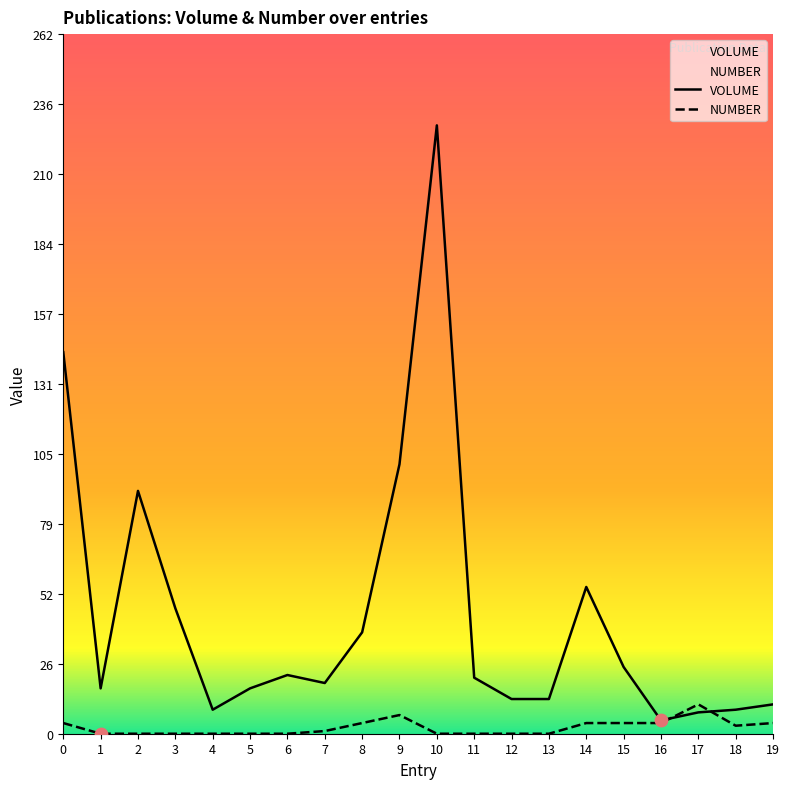

Which series contains the lowest Y value?

NUMBER